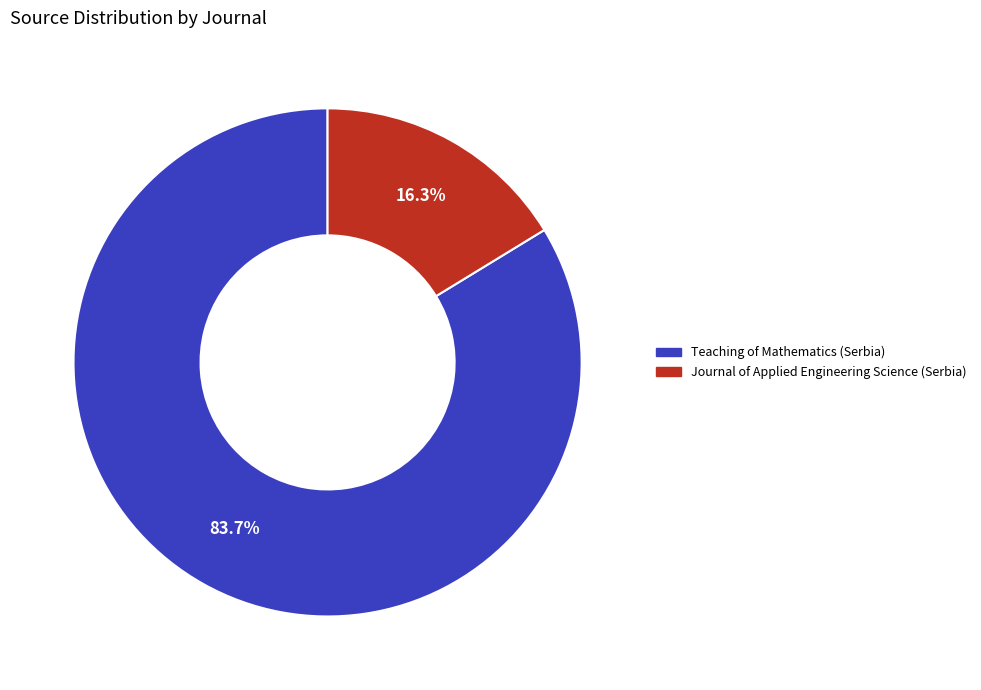

Is it true that Teaching of Mathematics (Serbia) is 84% of the pie?

True